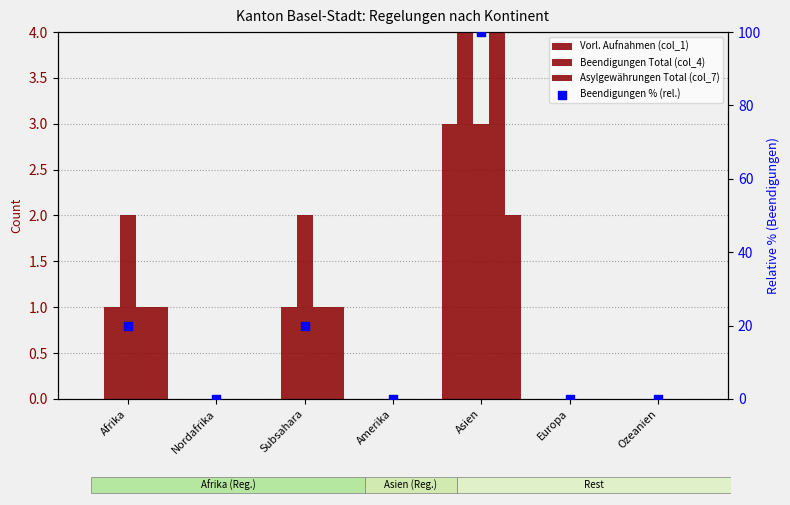

Which series has the largest Y range (max minus min)?

Beendigungen % (rel.)